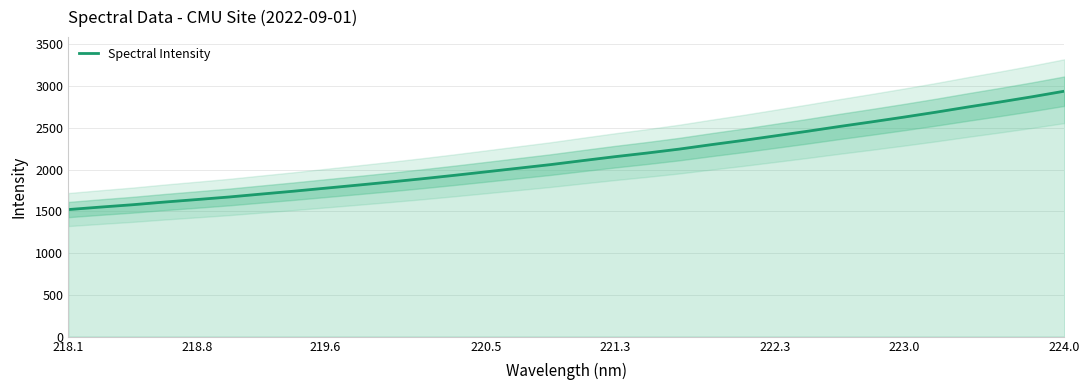

Which label corresponds to the smallest value in the chart?

218.1